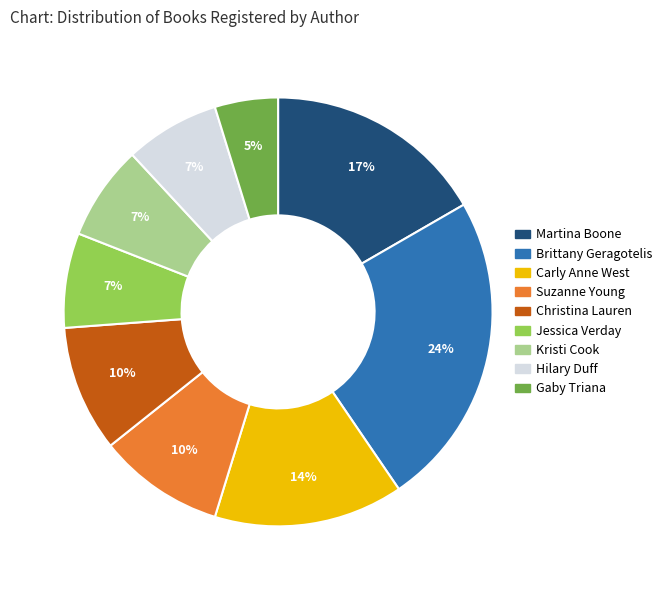

Does any single category account for the majority?

No